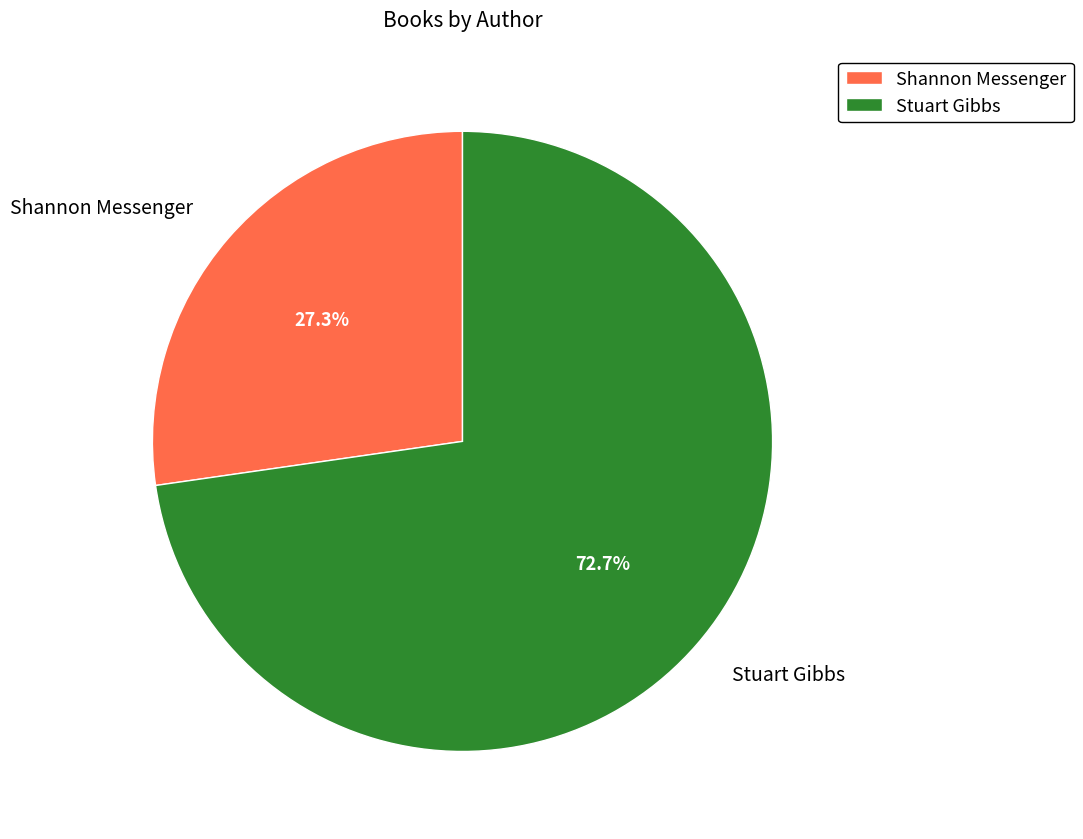

What percentage is the Stuart Gibbs slice, to the nearest percent?

73%